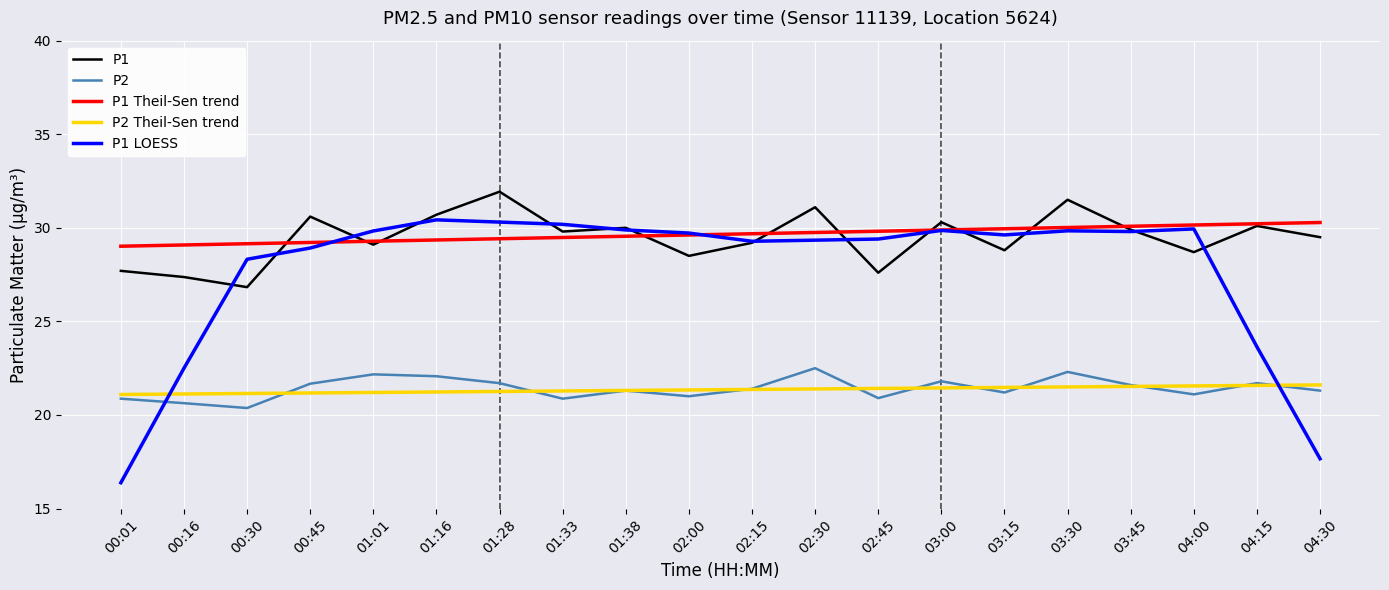

Does the chart display data point markers on the line(s)?

No